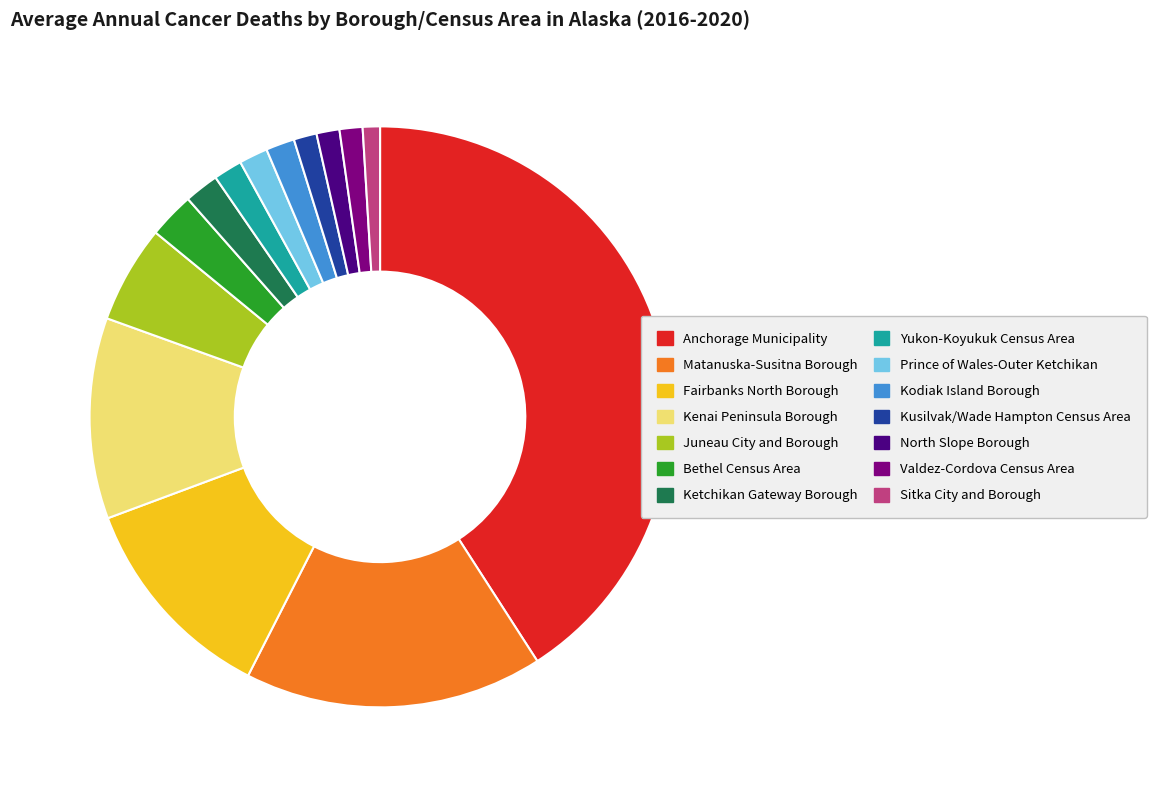

Is it true that Juneau City and Borough is 5% of the pie?

True